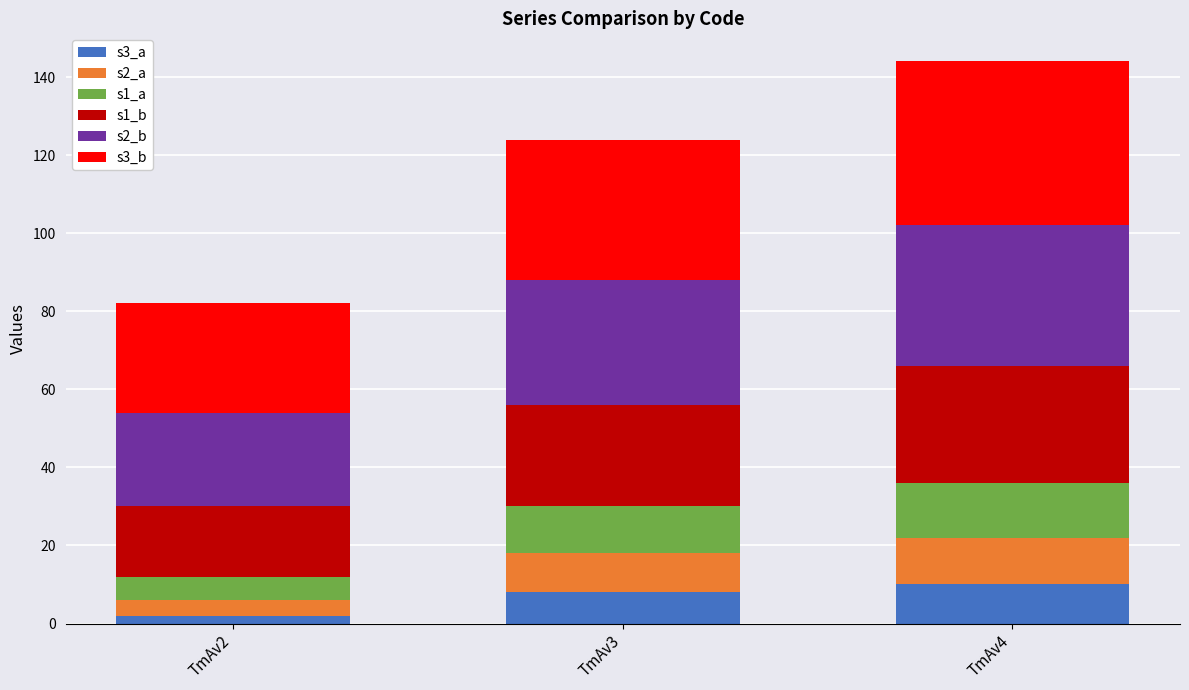

Reading left to right, list the values for the s3_a series.

2	8	10